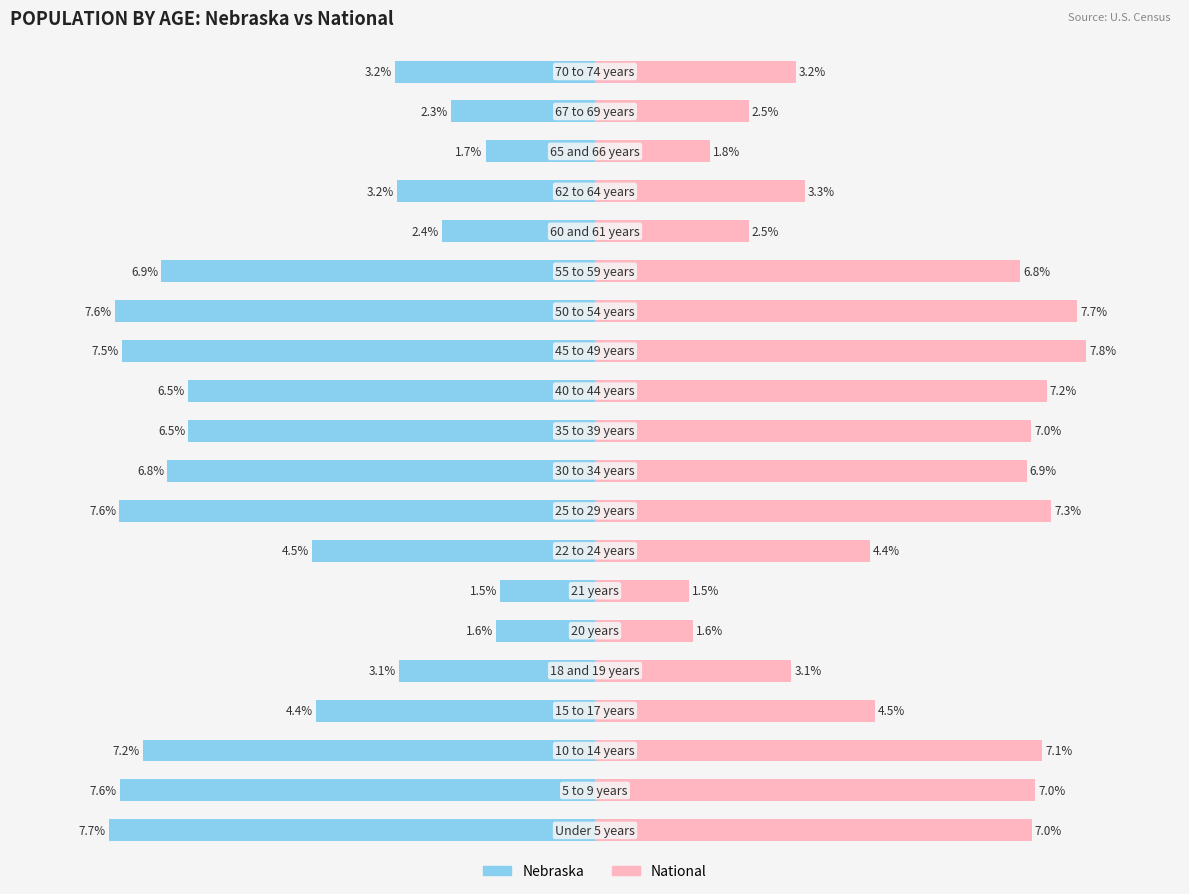

What position from the right is 13?

7